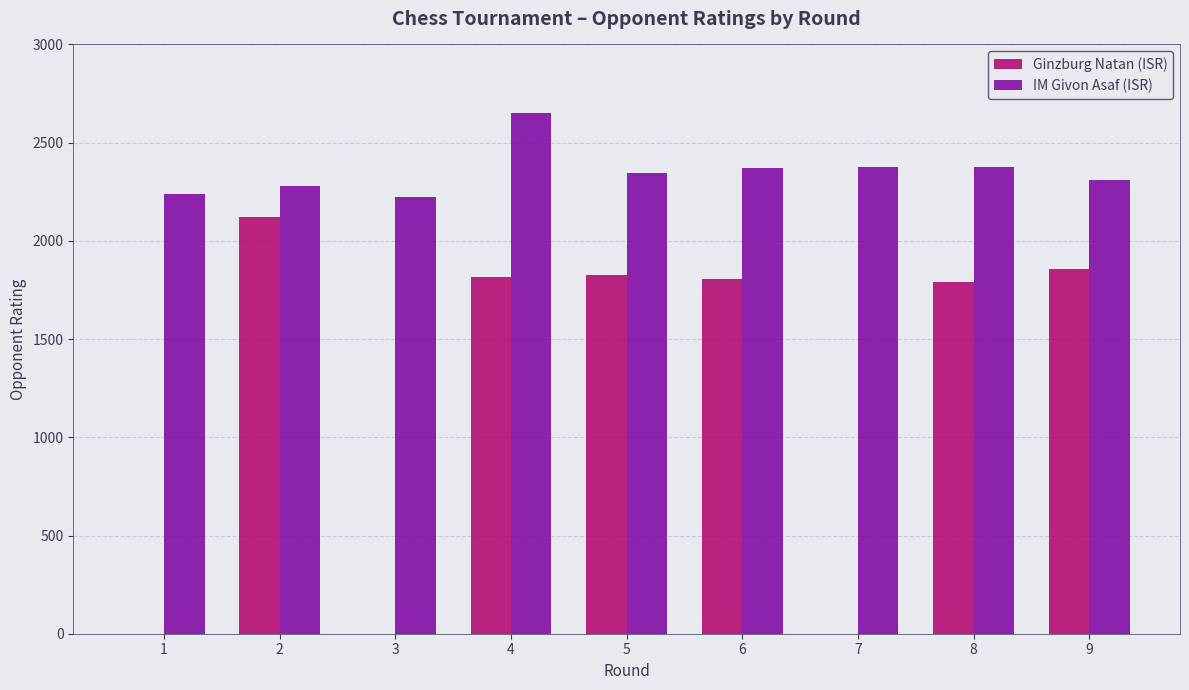

What is the average value of the Ginzburg Natan (ISR) series?

1247